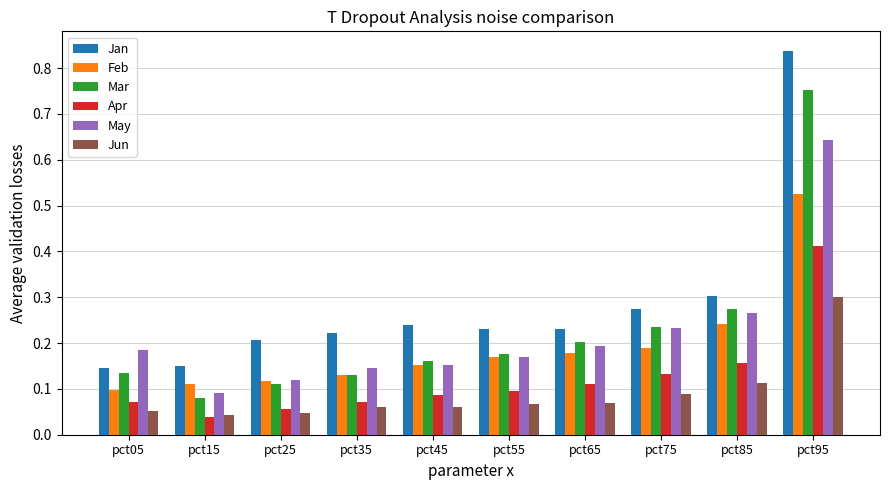

Which series has the widest spread of values?

Jan